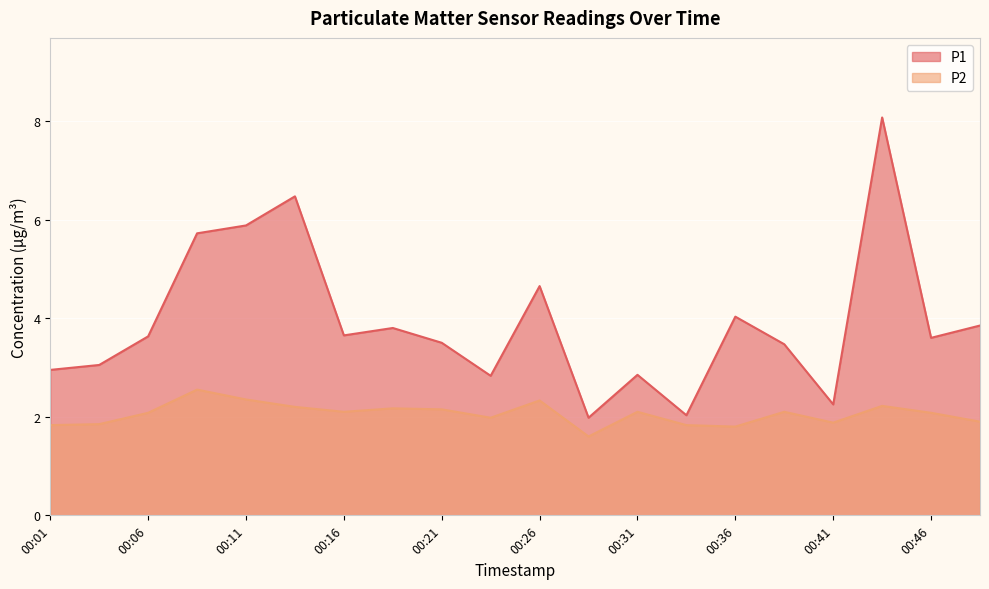

What is the value of the P1 point at the 3rd from the left?

3.6